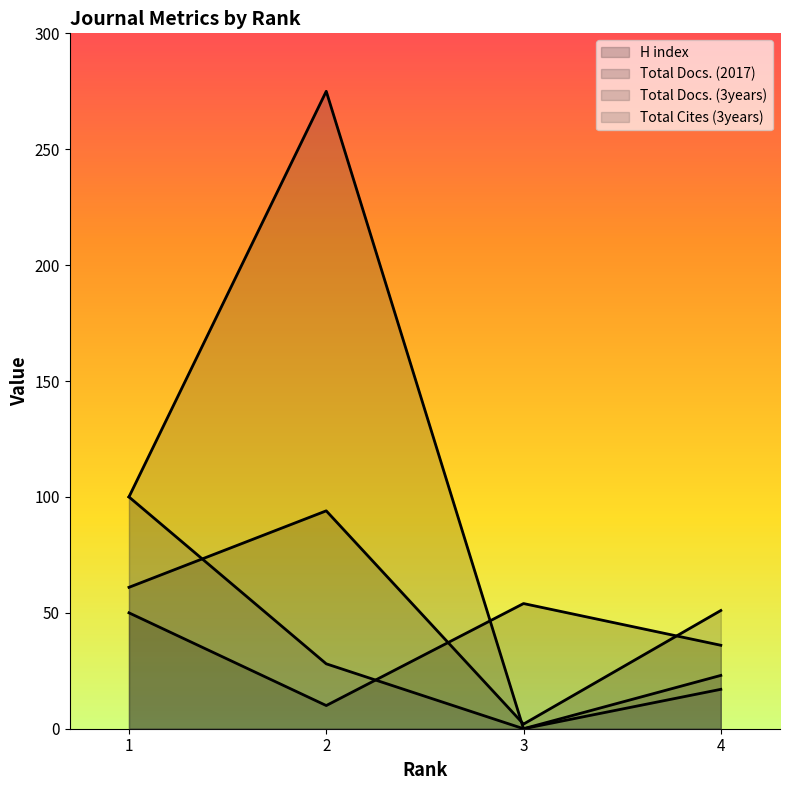

Which series has the widest spread of values?

Total Docs. (3years)